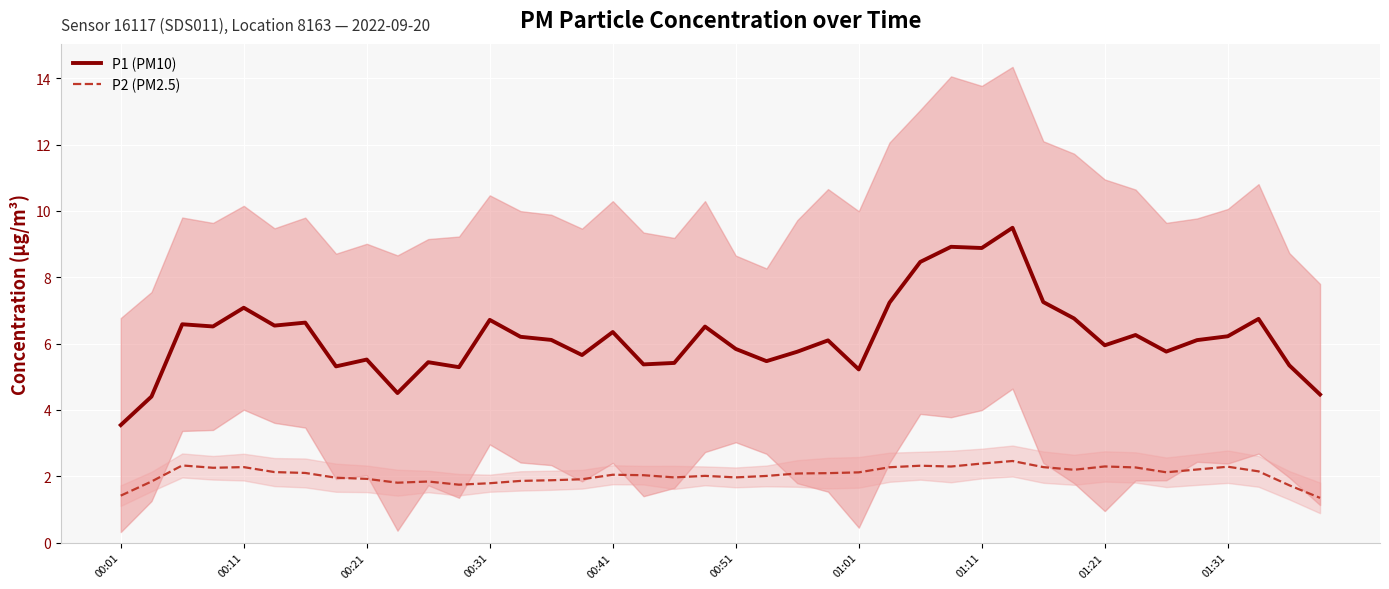

True or false: P1 (PM10) has more than 2 interior local peaks.

True